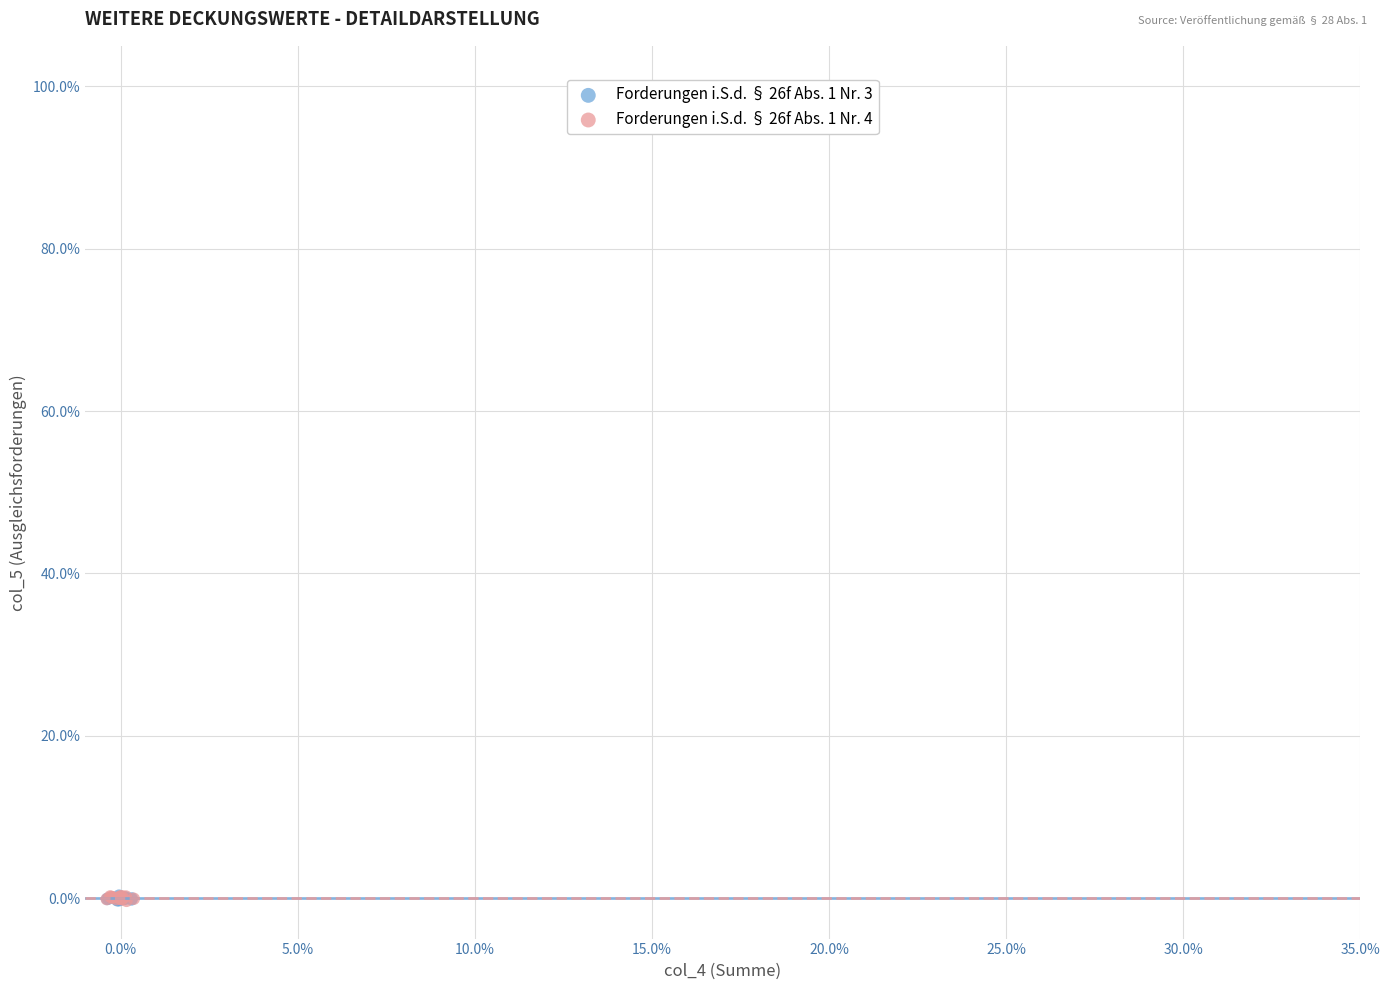

What are all the series names shown in the legend?

Forderungen i.S.d. § 26f Abs. 1 Nr. 3, Forderungen i.S.d. § 26f Abs. 1 Nr. 4